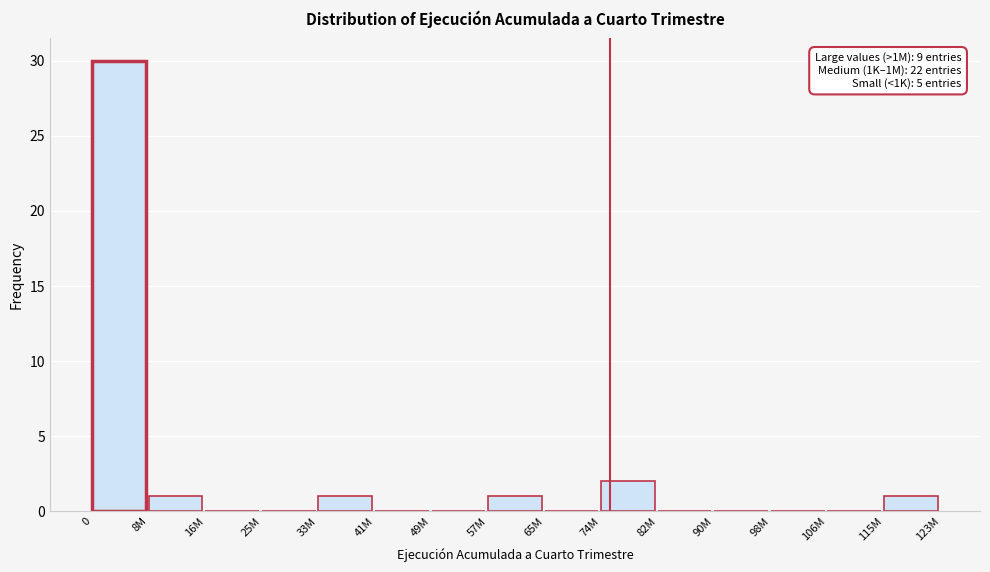

Reading left to right, what are all the values shown in this chart?

0=30	8M=1	16M=0	25M=0	33M=1	41M=0	49M=0	57M=1	65M=0	74M=2	82M=0	90M=0	98M=0	106M=0	115M=1